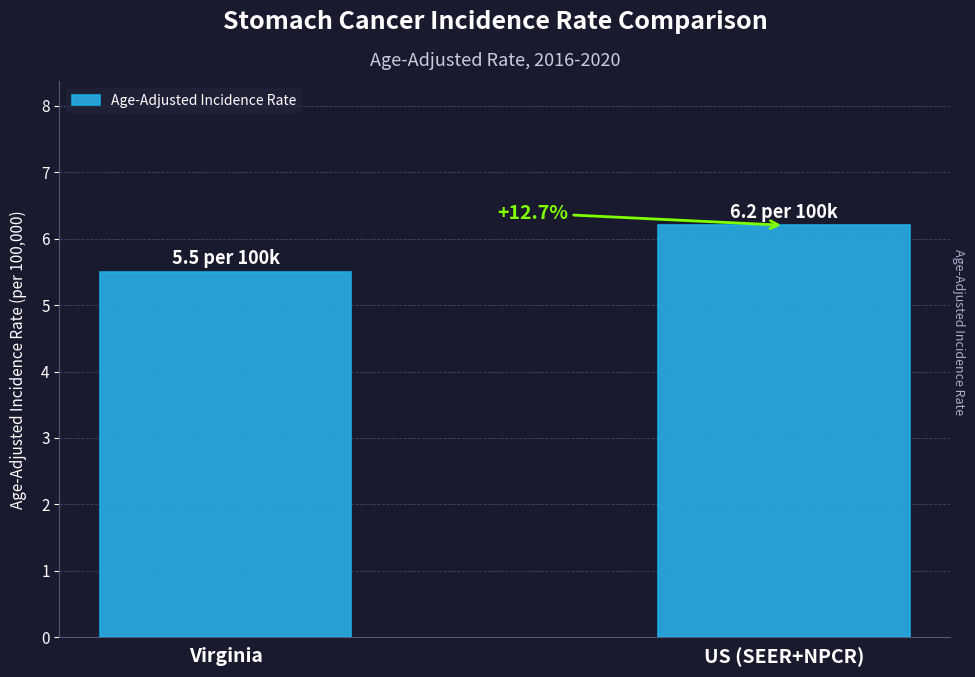

Are the bars horizontal?

No